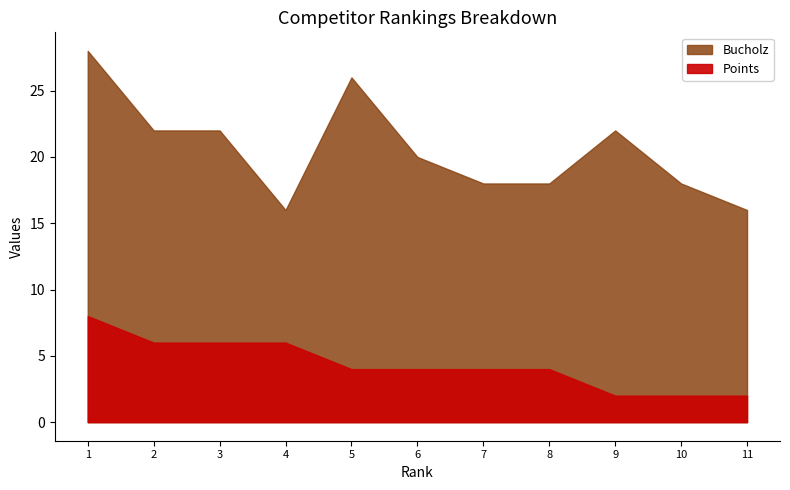

What is the difference between the maximum and minimum values in the Points series?

6